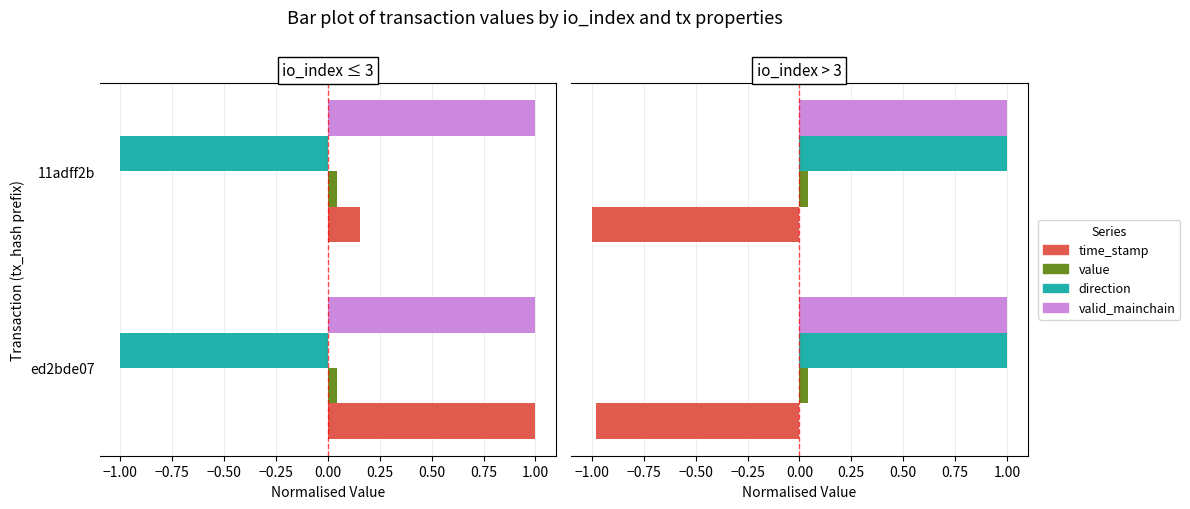

Count the number of categories in the chart.

2